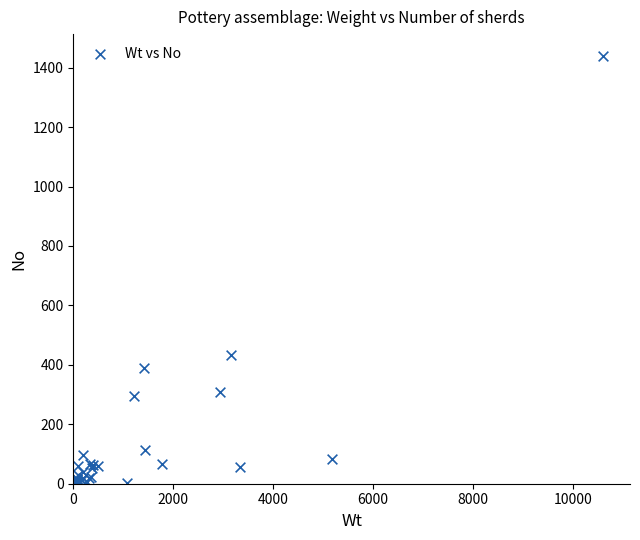

What Y value in the scatter plot is closest to 721?

434